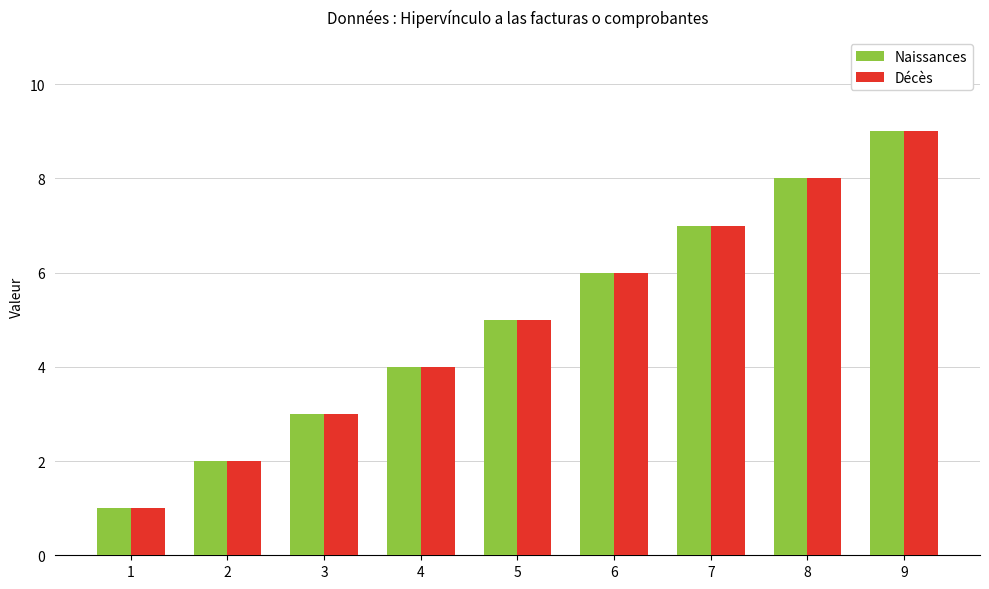

What is the difference between the Naissances values at 5 and 1?

4